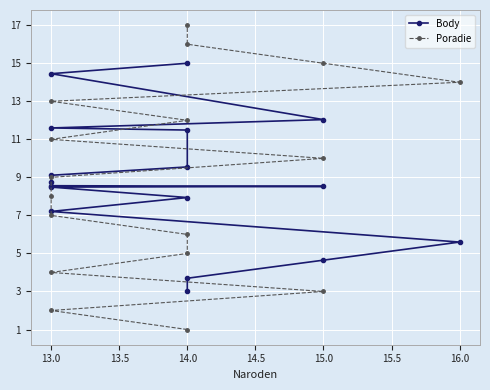

What is the highest value of the Poradie series?

17.0